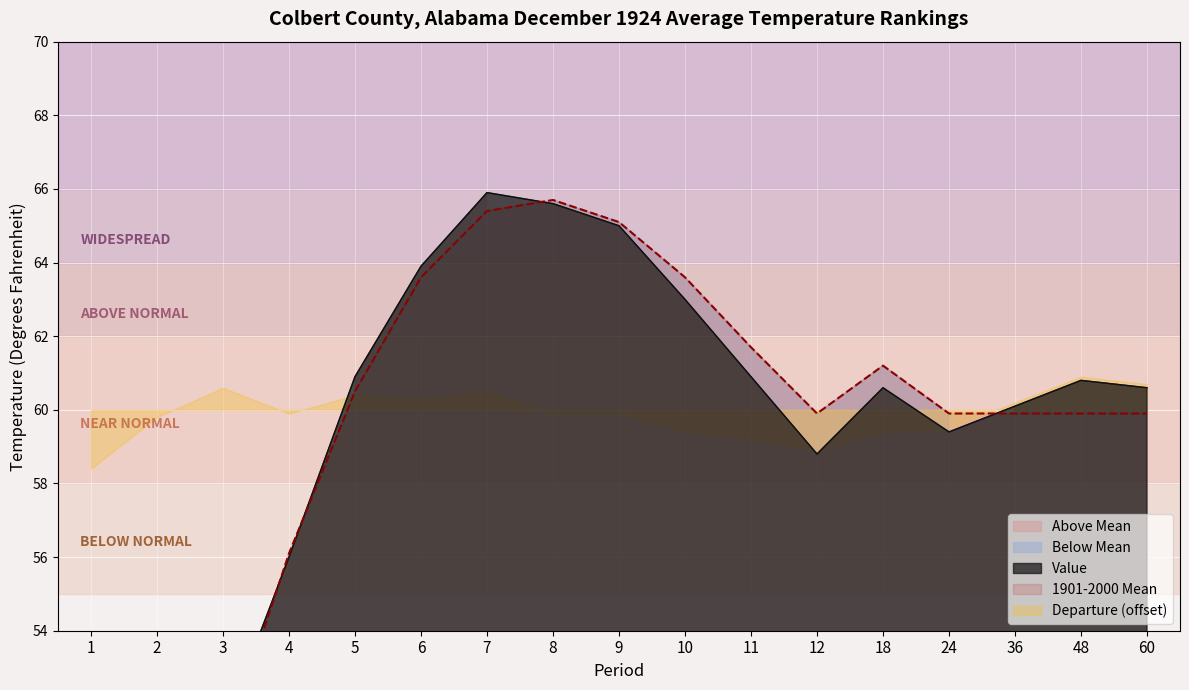

Which series has the largest total across all categories?

1901-2000 Mean